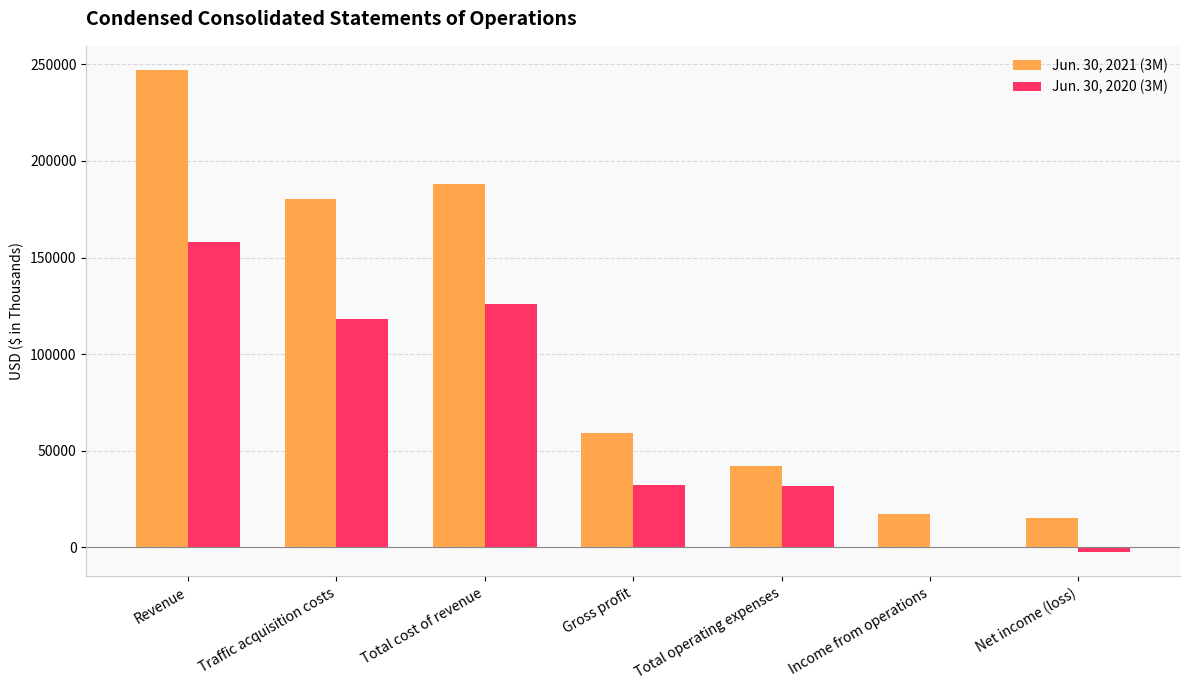

Which series changed the most between Traffic acquisition costs and Gross profit?

Jun. 30, 2021 (3M)